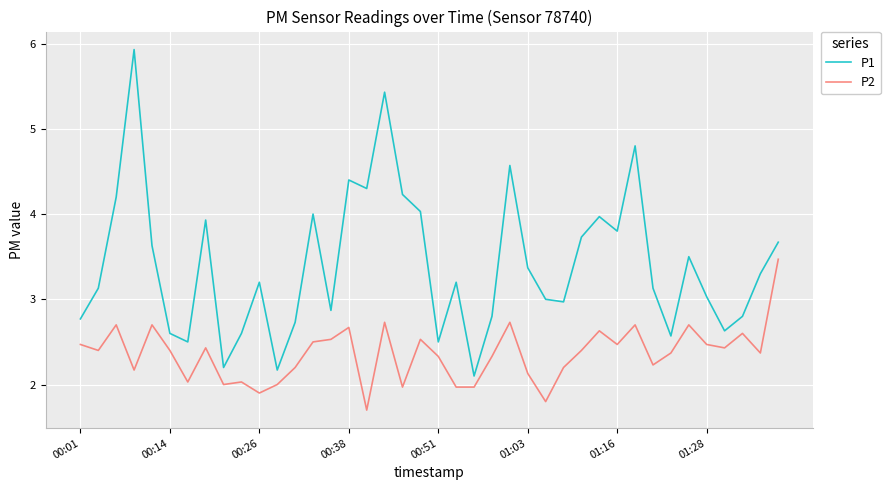

Rank the series by their maximum value, from highest to lowest.

P1, P2